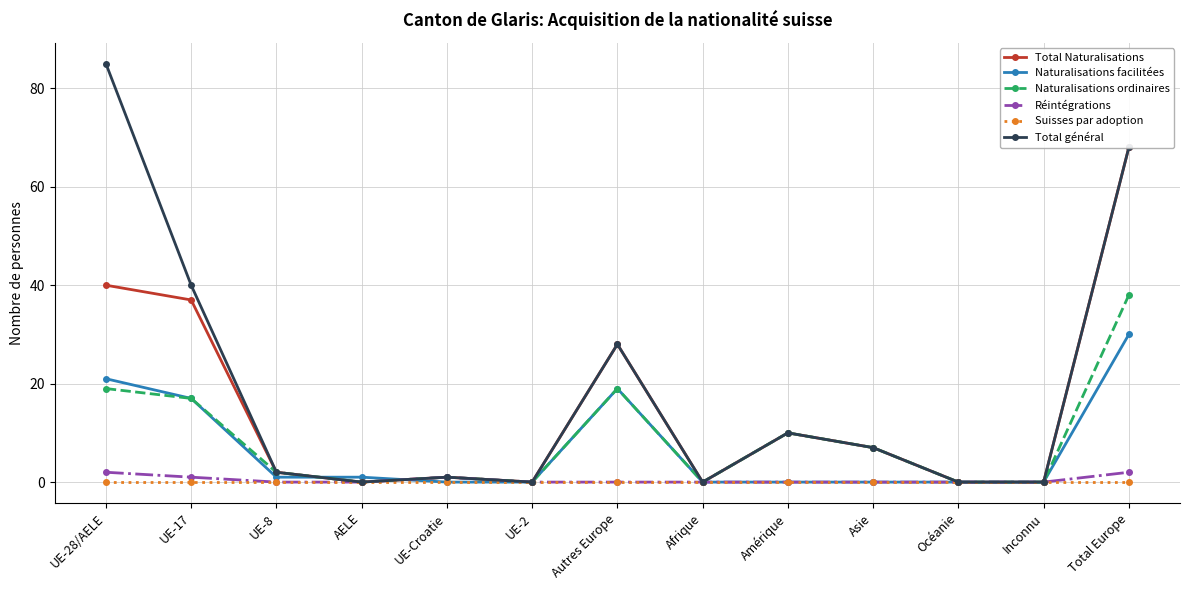

What is the spread (max minus min) of values at UE-8?

2